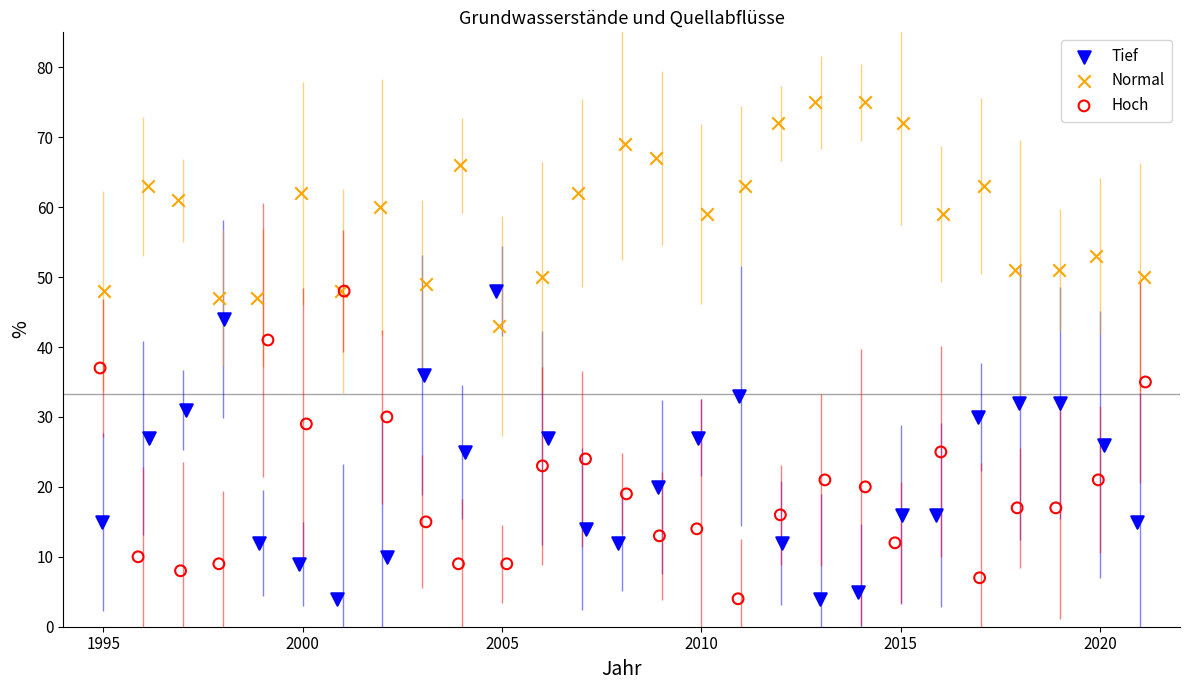

Which series reaches the maximum Y coordinate?

Normal